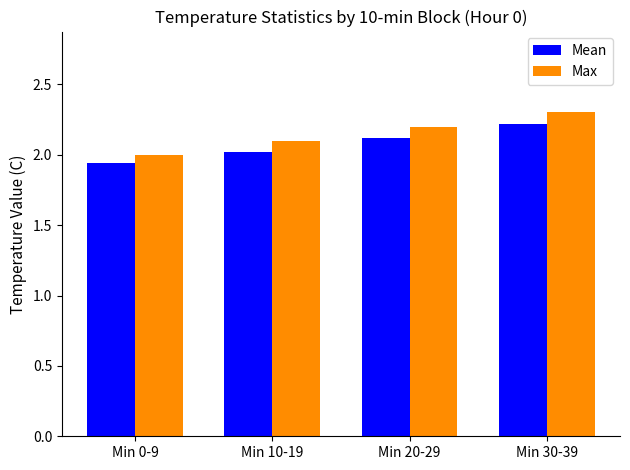

Which category has the lowest value across all series?

Min 0-9